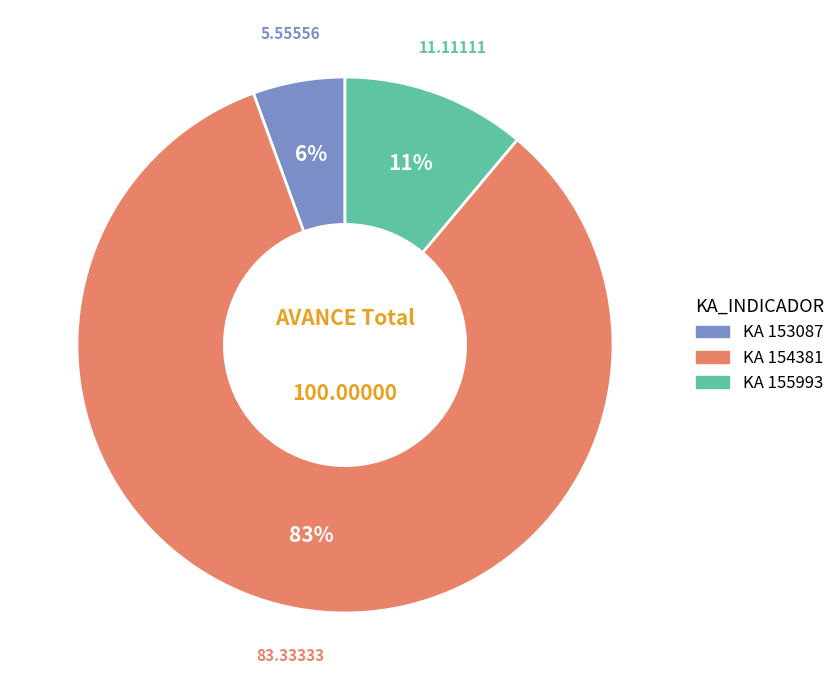

Is there any slice that represents more than half of the pie?

Yes